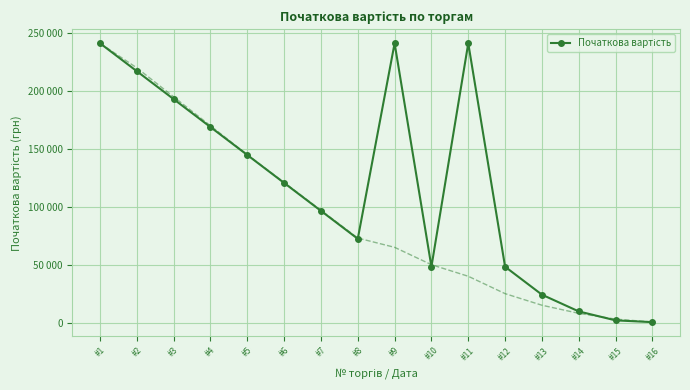

What is the value of the 14th point from the left?

9649.2